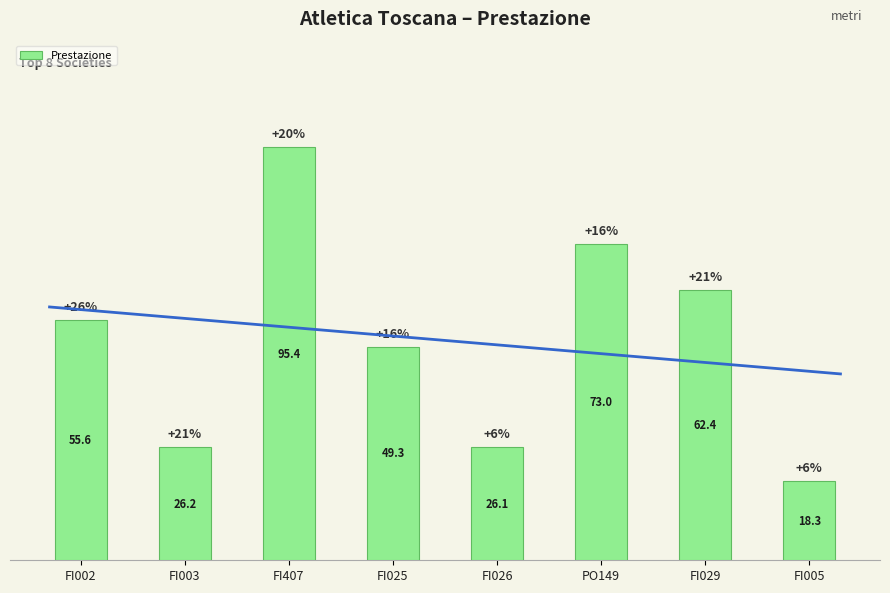

What is the difference between the maximum and minimum values?

77.2